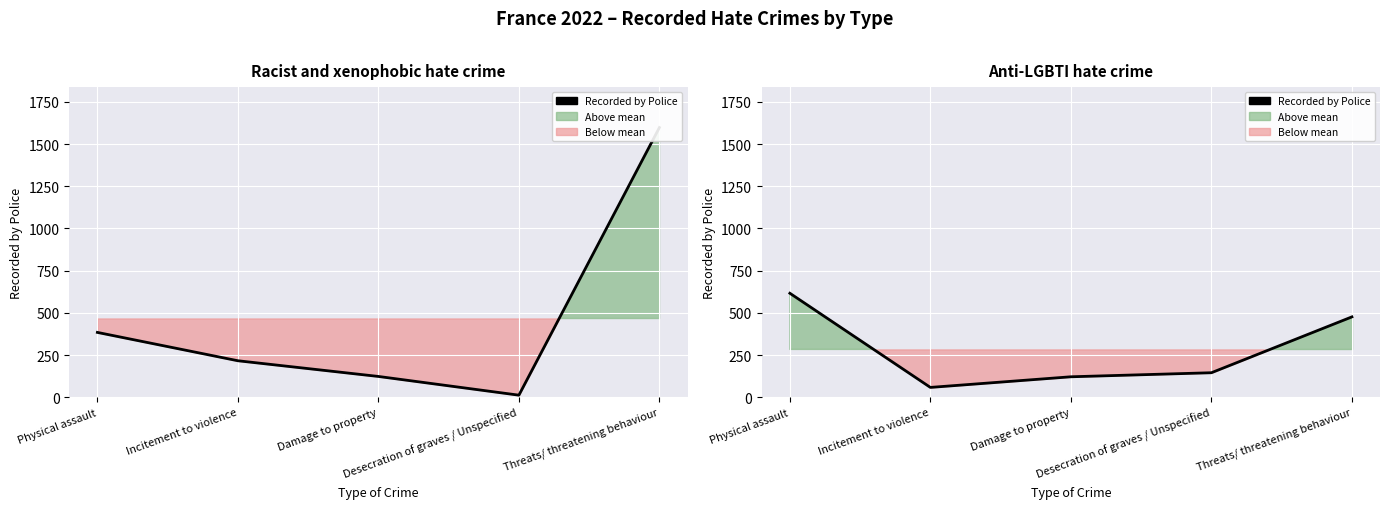

Between Physical assault and Threats/ threatening behaviour, which is larger?

Physical assault